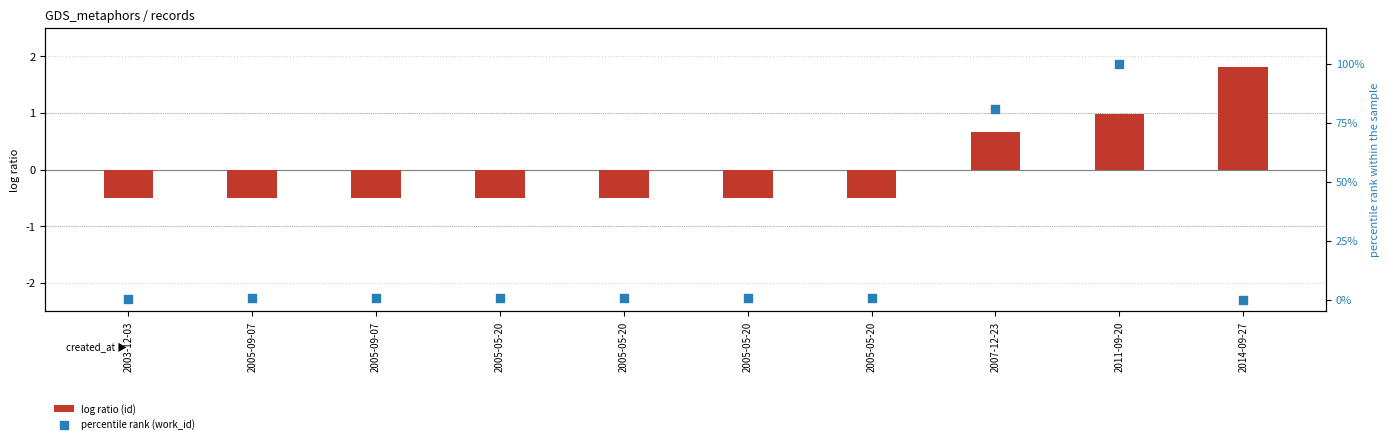

At which category is the sum across all series the highest?

2011-09-20